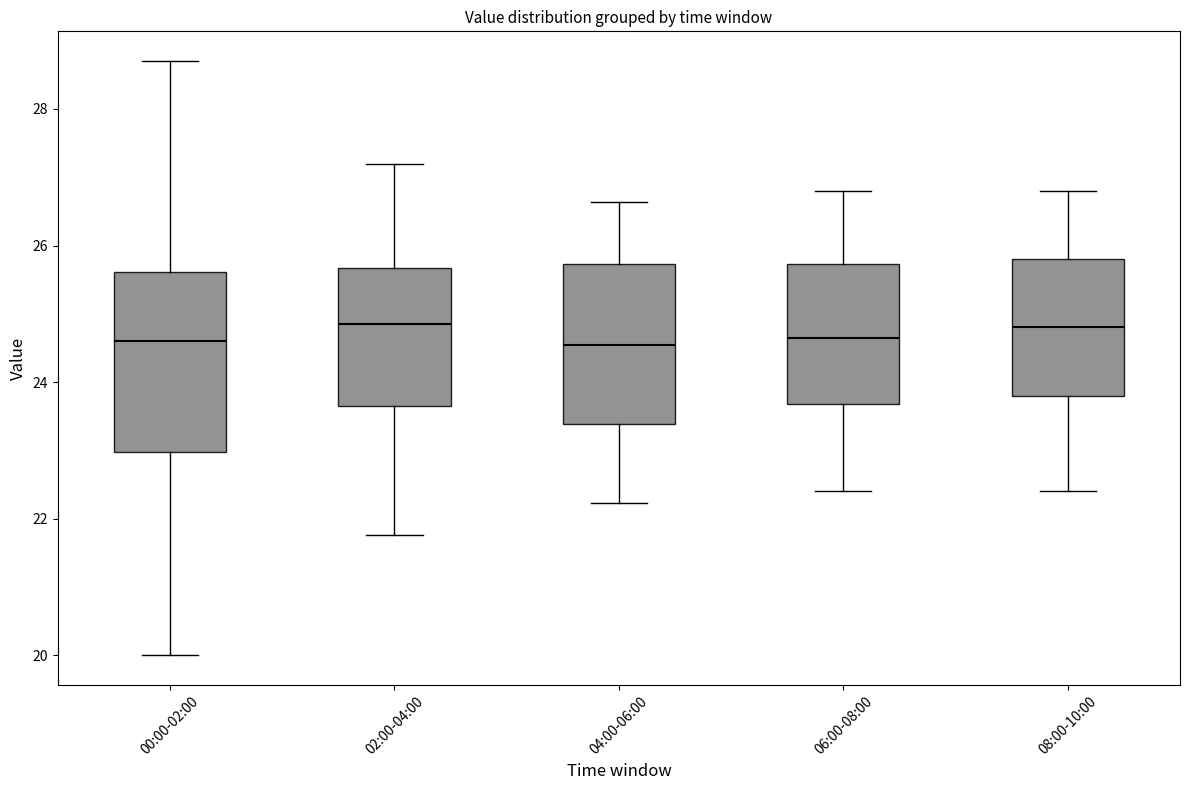

Reading left to right, transcribe this box plot: for each box, give where its median line is, the range the box spans, and where its two whiskers end, as read against the y-axis. The values are not printed on the chart, so give them approximately, as read against the axis.

00:00-02:00: median 24.6, box 23.0 to 25.6, whiskers 20.0 to 28.8
02:00-04:00: median 24.8, box 23.6 to 25.6, whiskers 21.8 to 27.2
04:00-06:00: median 24.6, box 23.4 to 25.8, whiskers 22.2 to 26.6
06:00-08:00: median 24.6, box 23.6 to 25.8, whiskers 22.4 to 26.8
08:00-10:00: median 24.8, box 23.8 to 25.8, whiskers 22.4 to 26.8